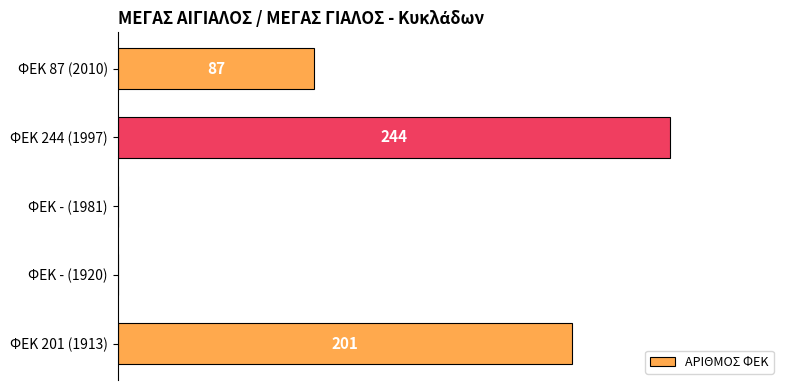

How many values exceed 35?

3